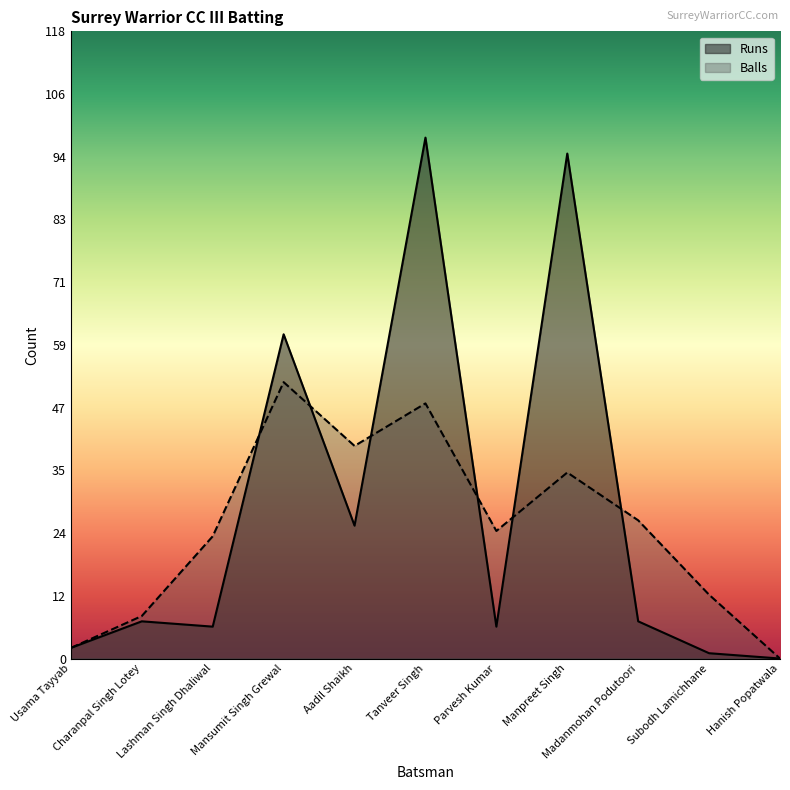

How many intersections are there between Balls and Runs?

6